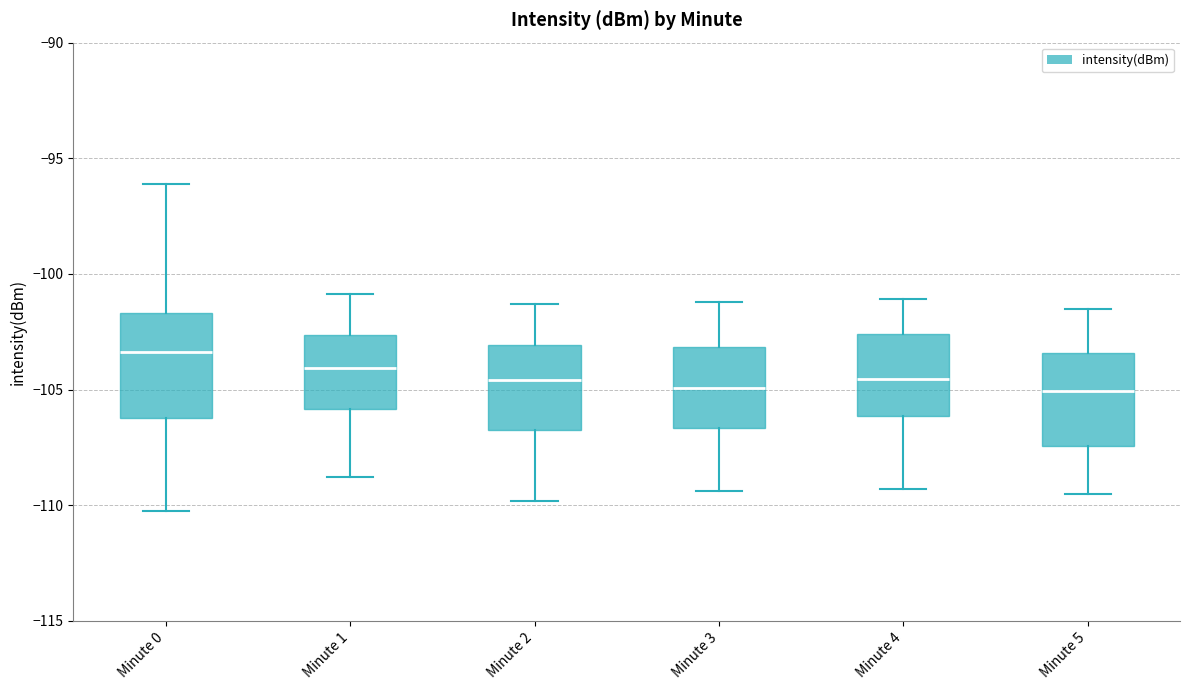

Reading left to right, transcribe this box plot: for each box, give where its median line is, the range the box spans, and where its two whiskers end, as read against the y-axis. The values are not printed on the chart, so give them approximately, as read against the axis.

Minute 0: median -103.5, box -106.0 to -101.5, whiskers -110.0 to -96.0
Minute 1: median -104.0, box -106.0 to -102.5, whiskers -109.0 to -101.0
Minute 2: median -104.5, box -106.5 to -103.0, whiskers -110.0 to -101.5
Minute 3: median -105.0, box -106.5 to -103.0, whiskers -109.5 to -101.0
Minute 4: median -104.5, box -106.0 to -102.5, whiskers -109.5 to -101.0
Minute 5: median -105.0, box -107.5 to -103.5, whiskers -109.5 to -101.5